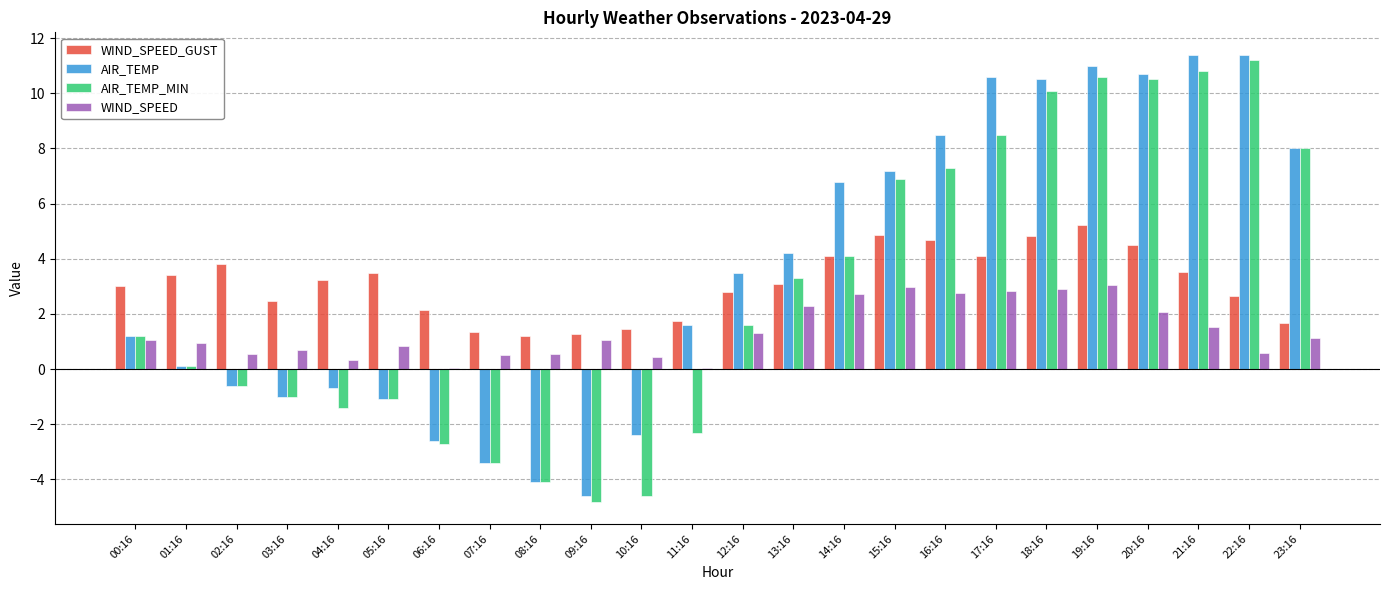

What is the maximum value for AIR_TEMP?

11.4